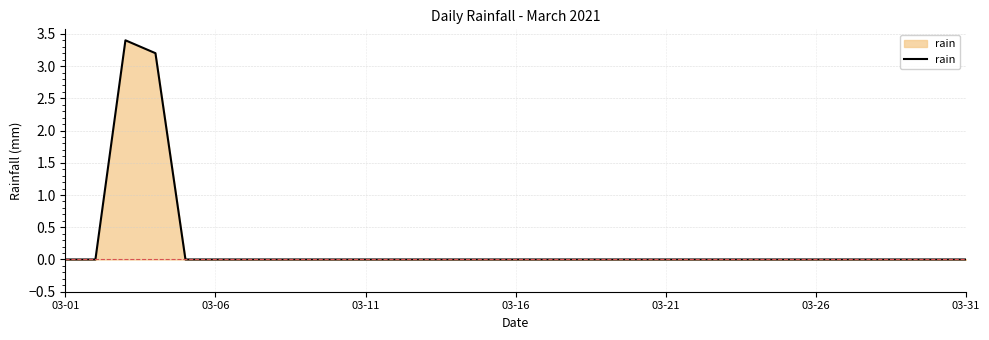

How many categories are shown in the chart?

31